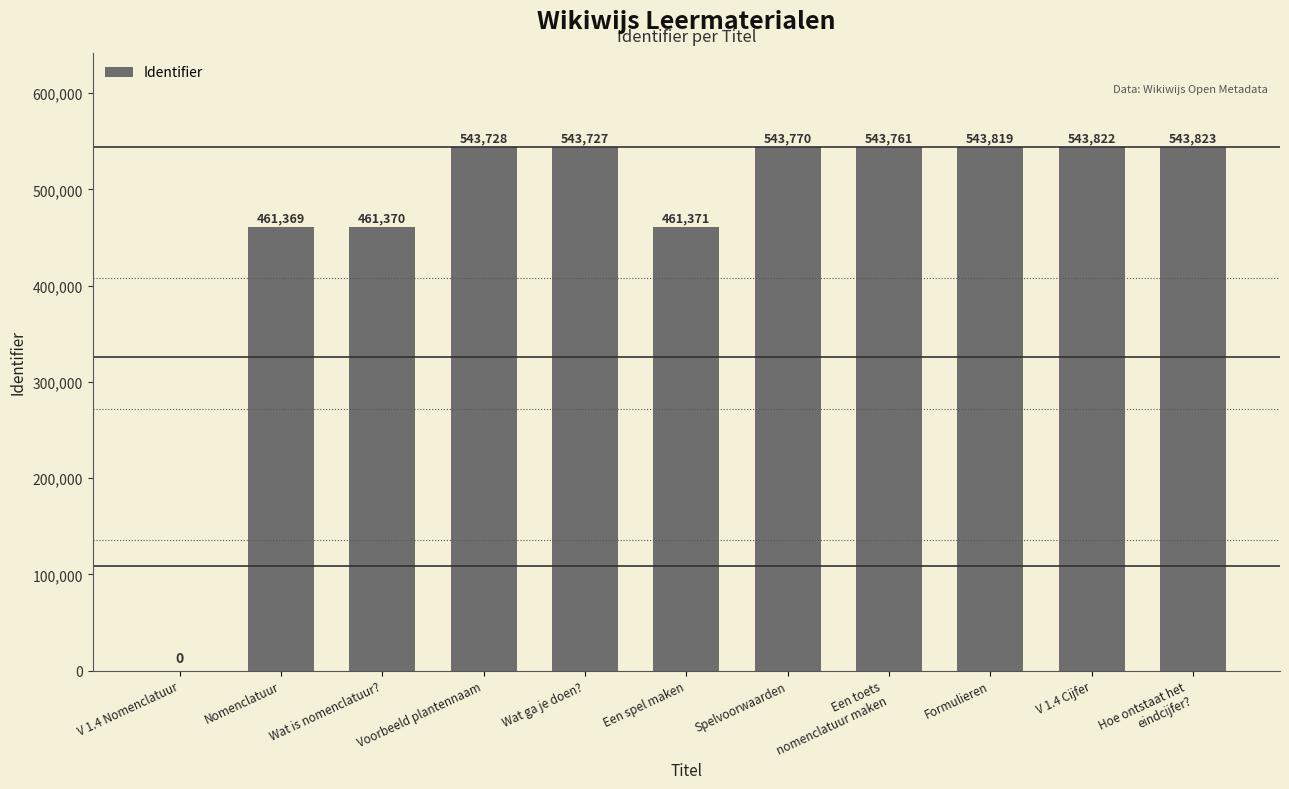

What is the sum of all values?

5190560